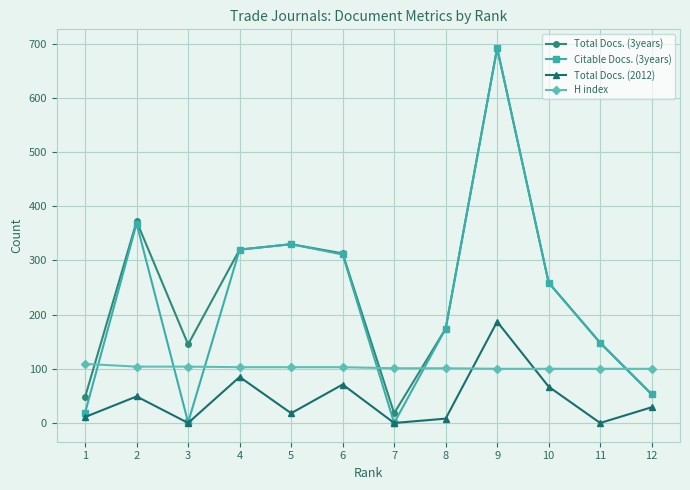

What is the sum of all H index values?

1228